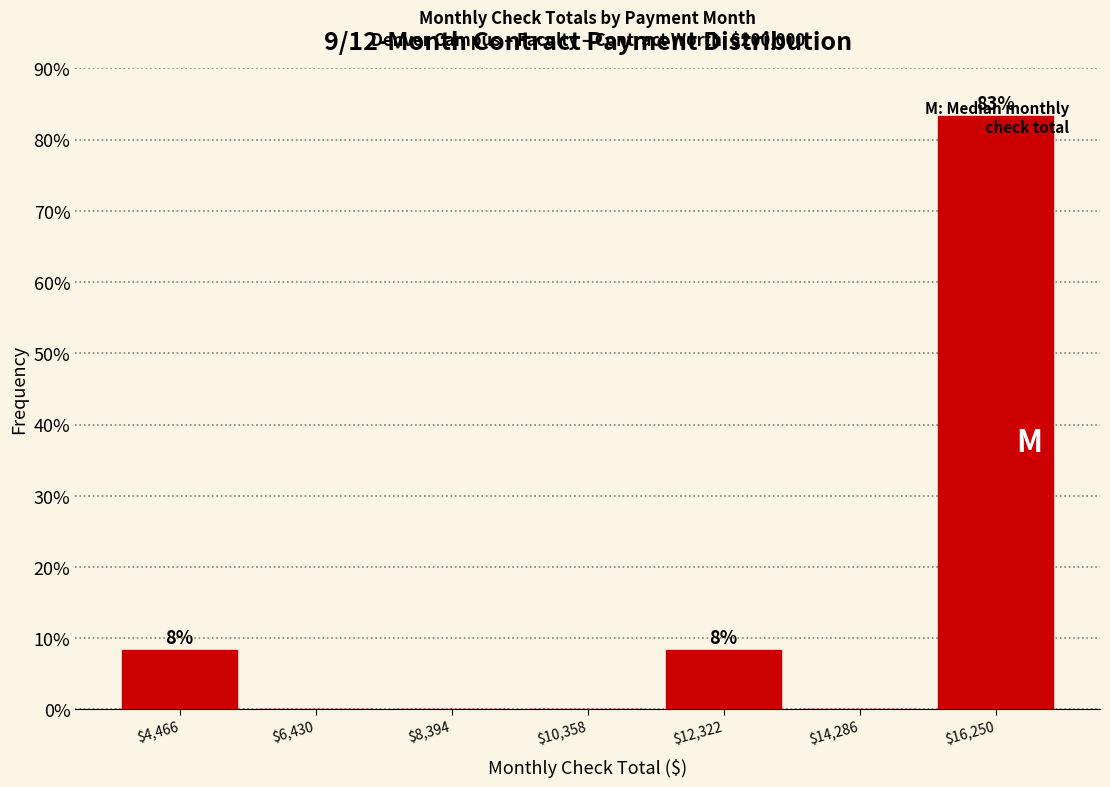

Over which range of the x-axis is the bar tallest?

15200 to 17200